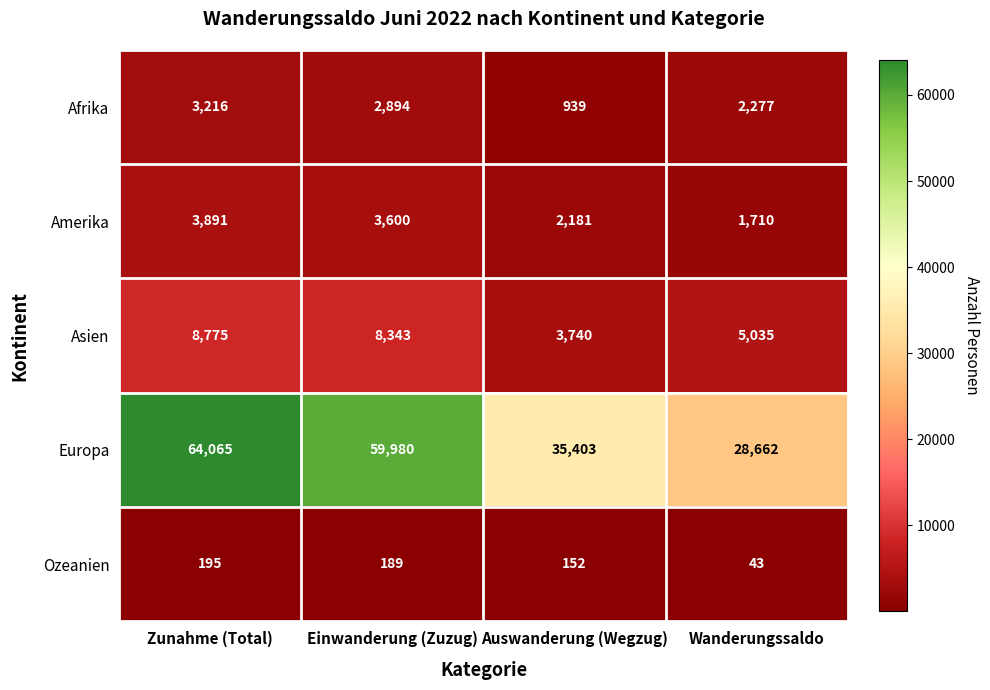

Which series has the largest total across all categories?

Europa